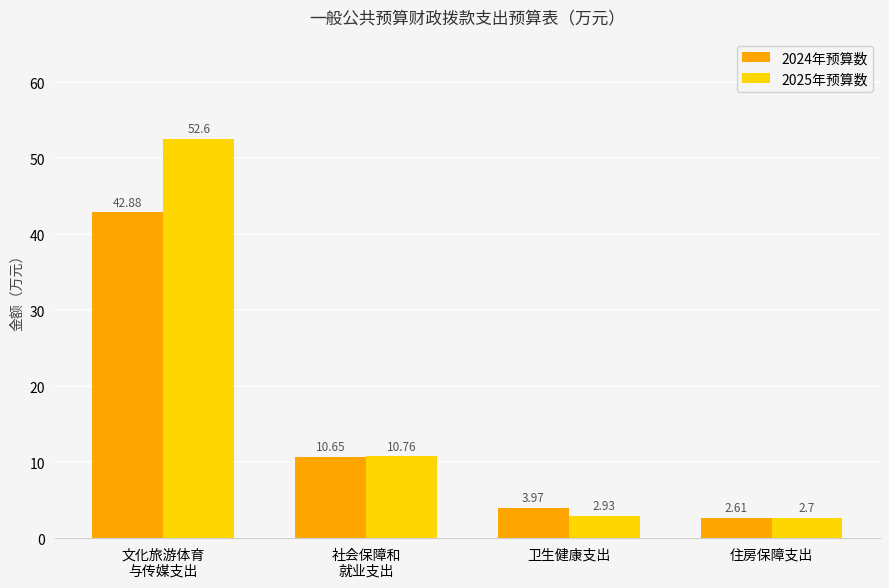

At how many categories does at least one series exceed 21?

1